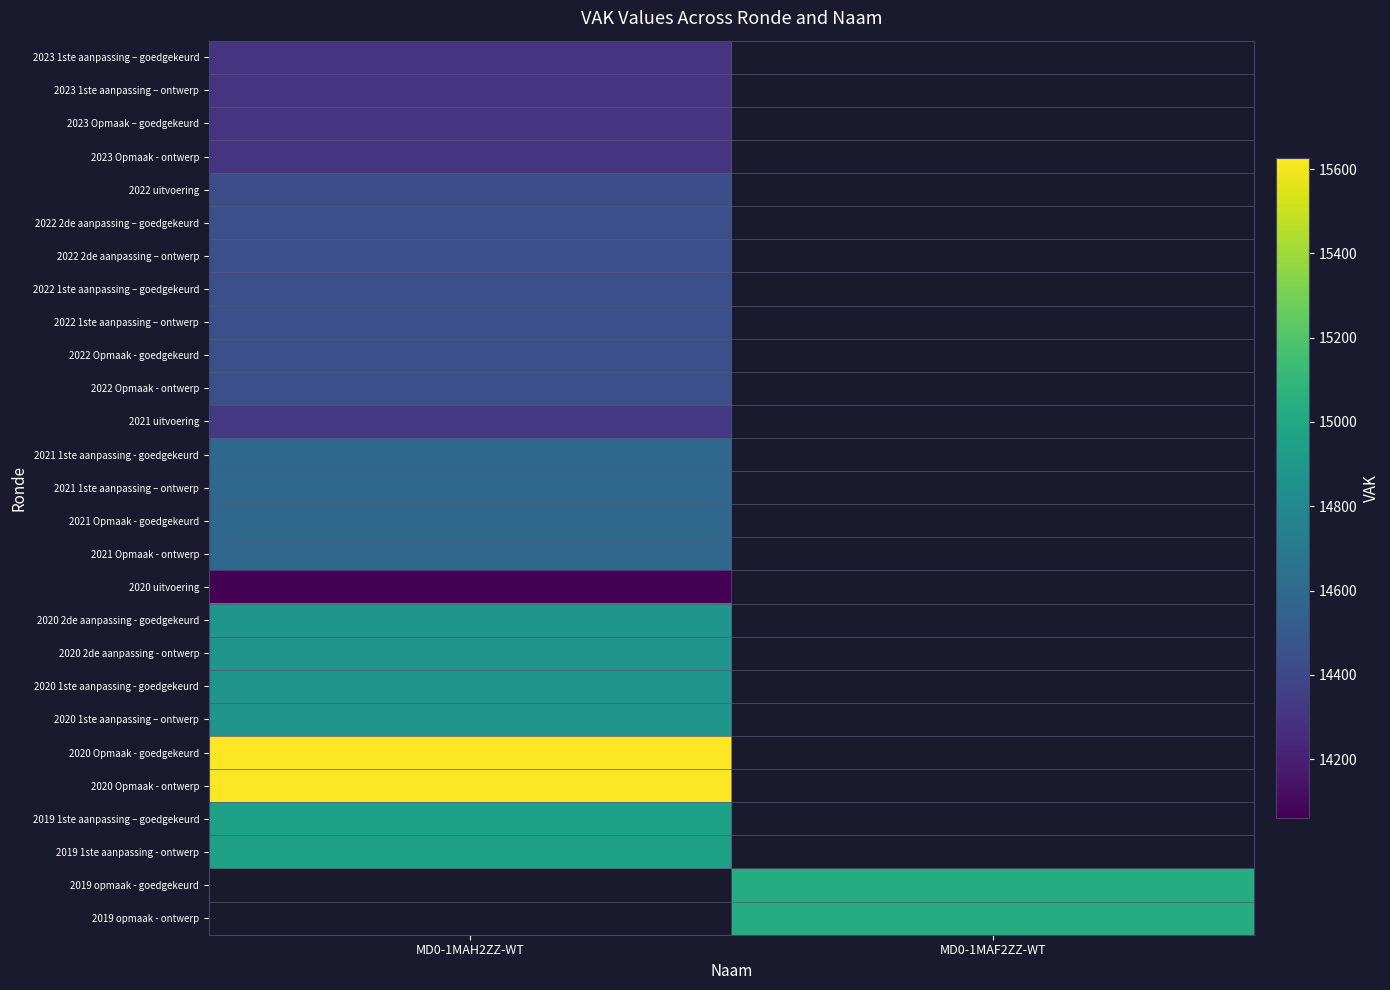

At which label is 2020 1ste aanpassing - goedgekeurd closest to 14877?

MD0-1MAH2ZZ-WT